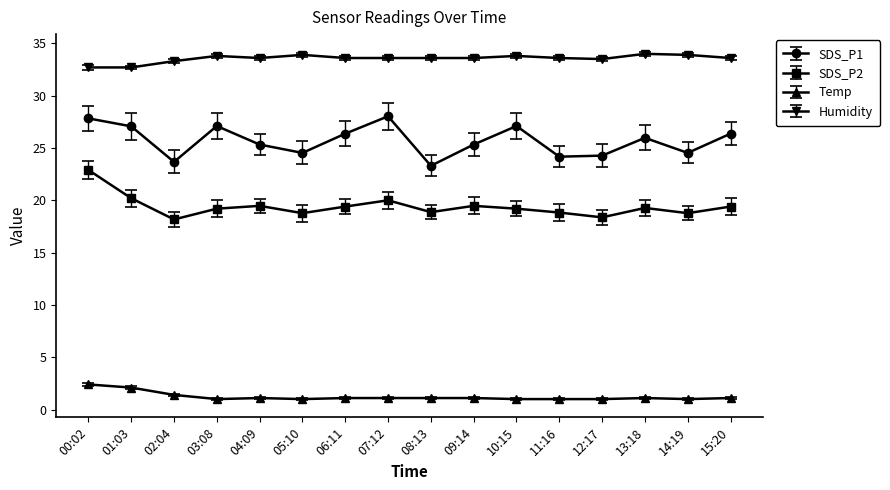

What is the sum of the SDS_P1 values at 05:10 and 09:14?

49.9